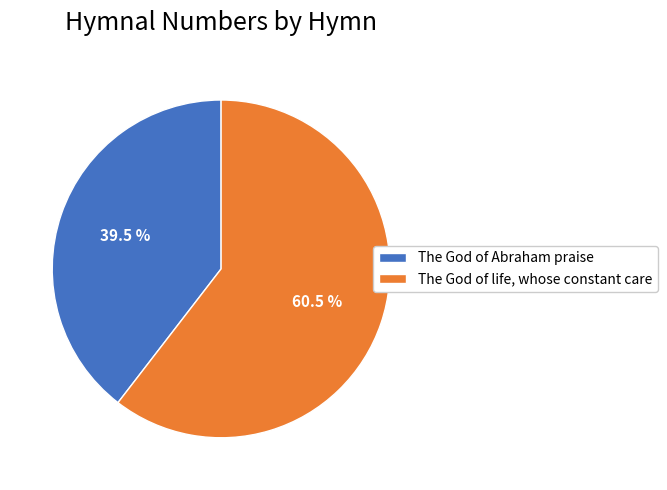

Count the number of slices in the pie.

2